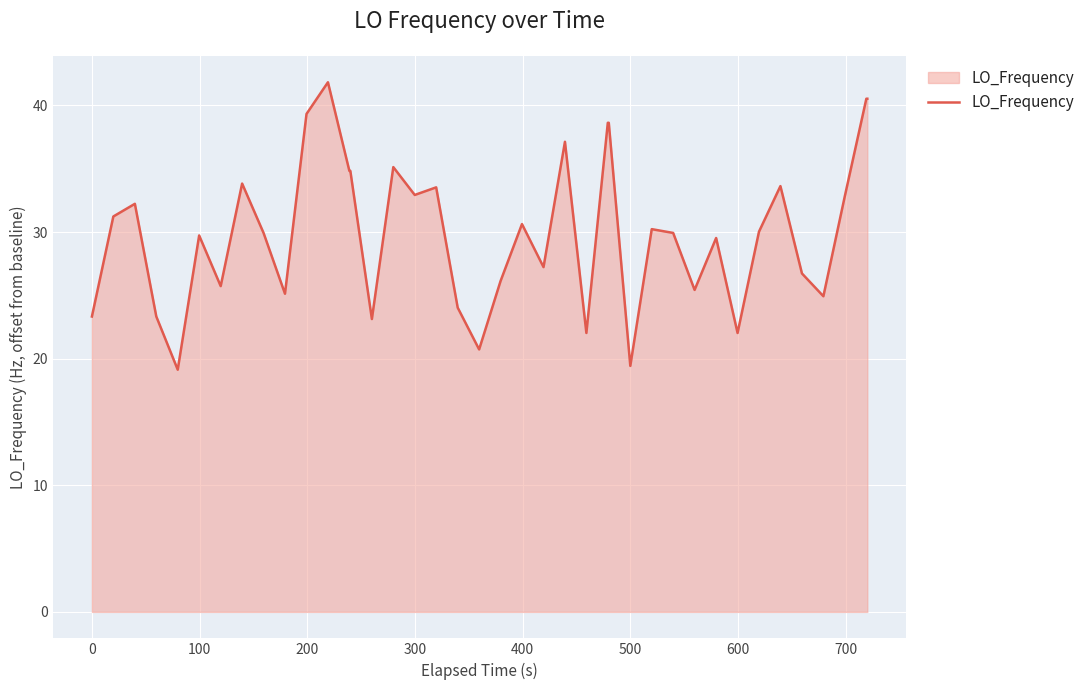

What is the smallest value displayed?

19.1